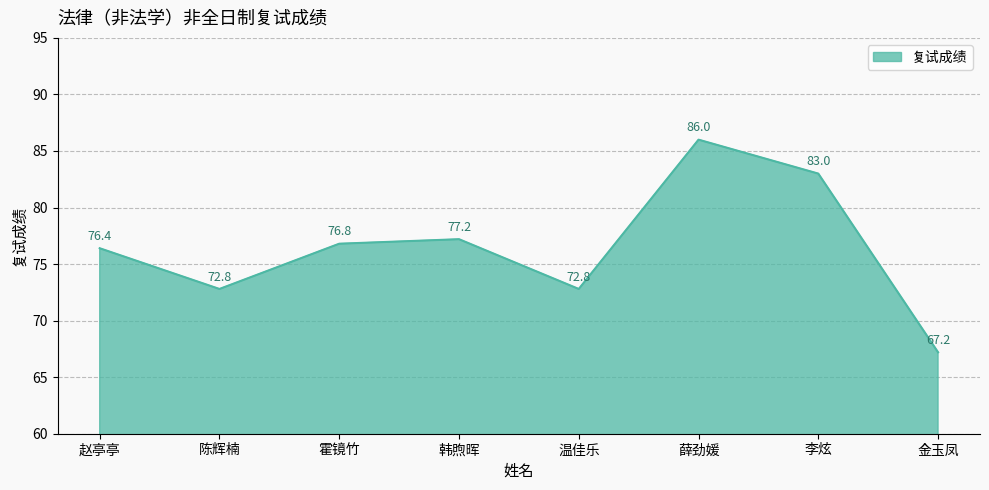

At which category does the chart reach its minimum across all series?

金玉凤